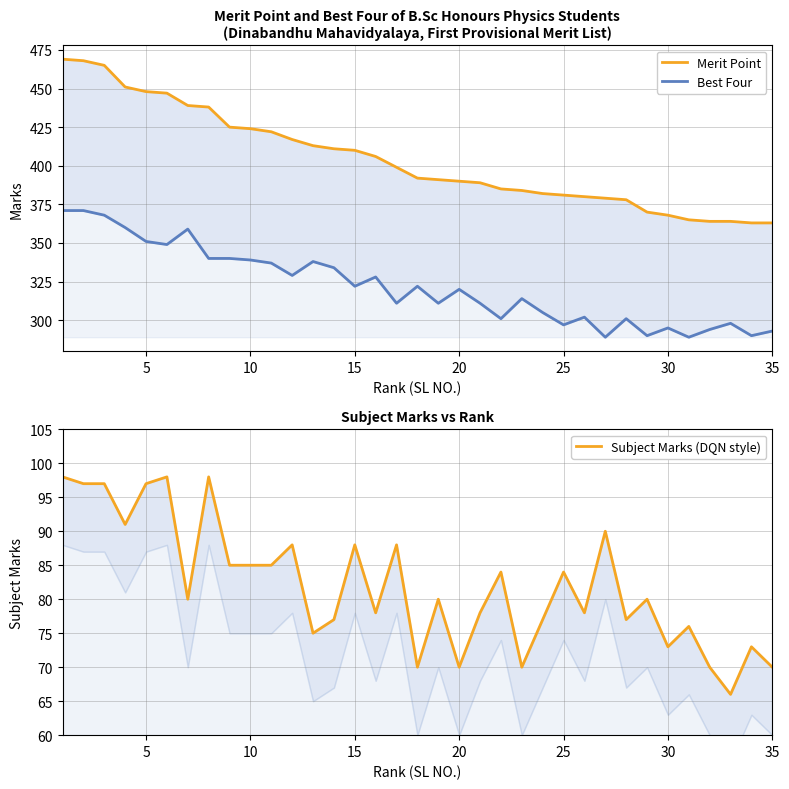

How many data points in Merit Point are less than 392?

17